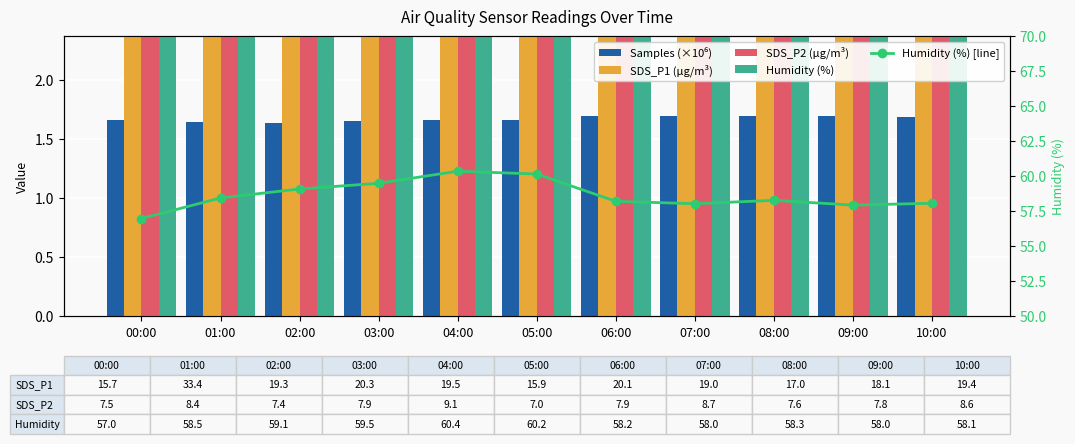

What is the label of the 11th bar from the right?

00:00